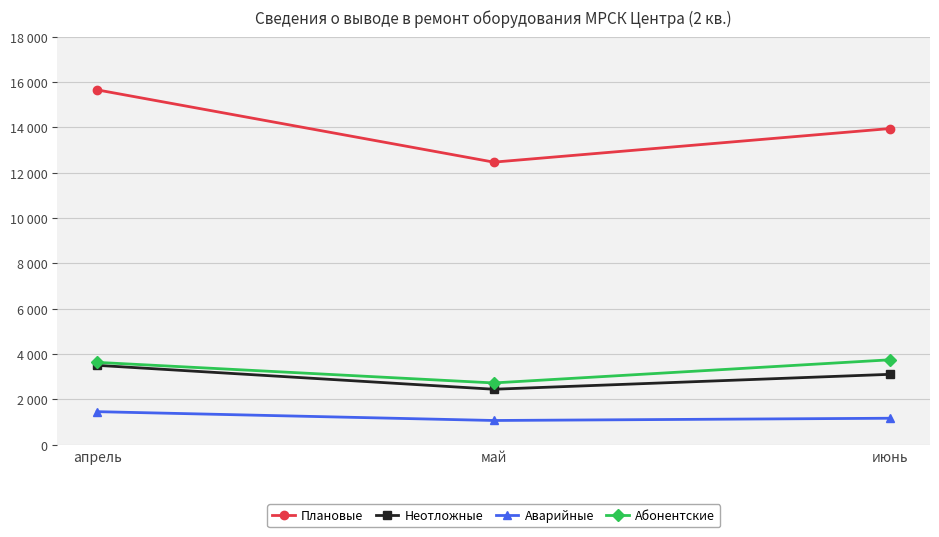

Does the chart have visible grid lines?

Yes